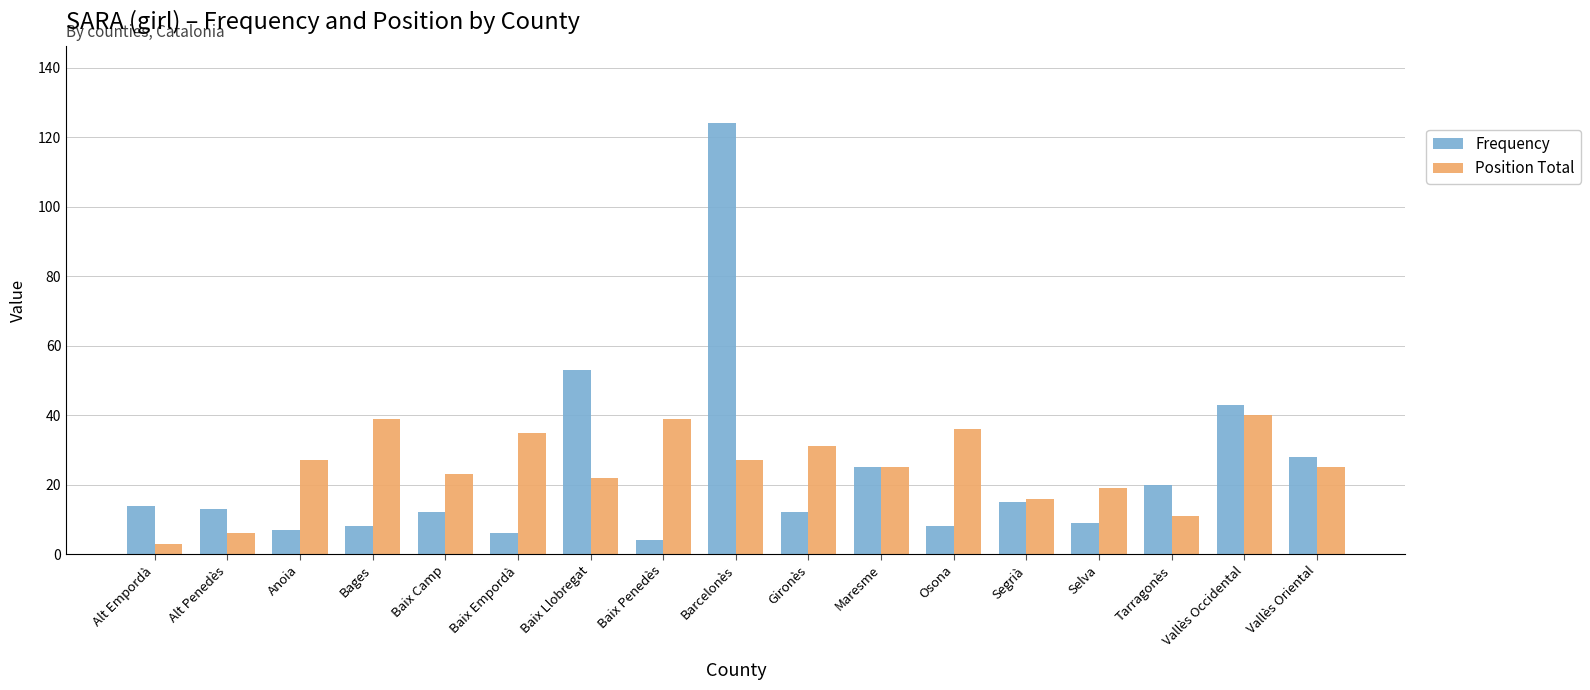

What is the approximate value of Position Total at Baix Empordà, to the nearest 10?

40